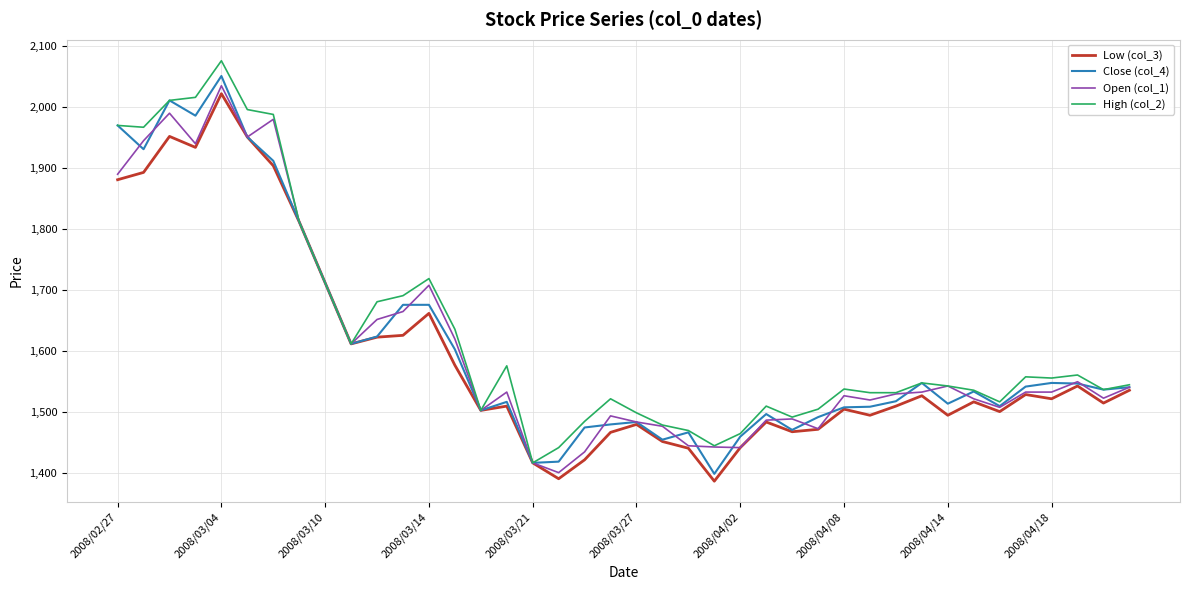

What is the greatest value displayed?

2076